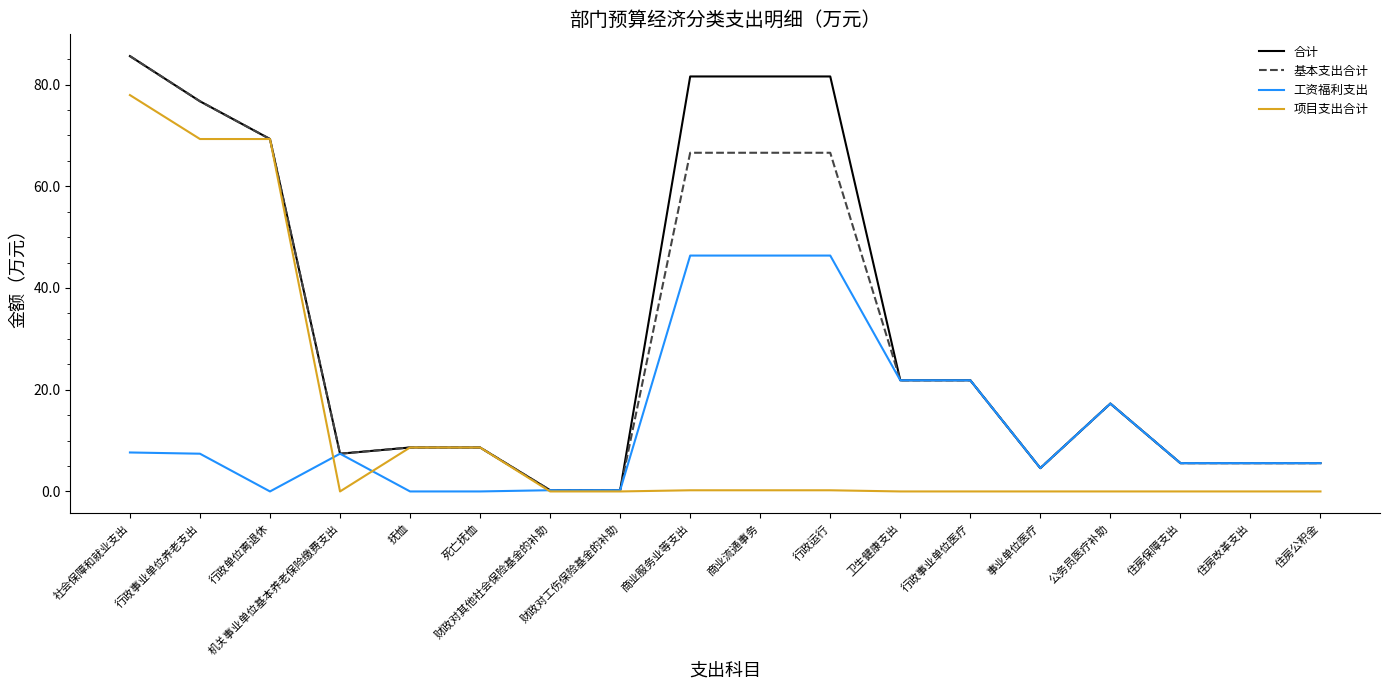

At which label does 基本支出合计 first exceed 17?

社会保障和就业支出